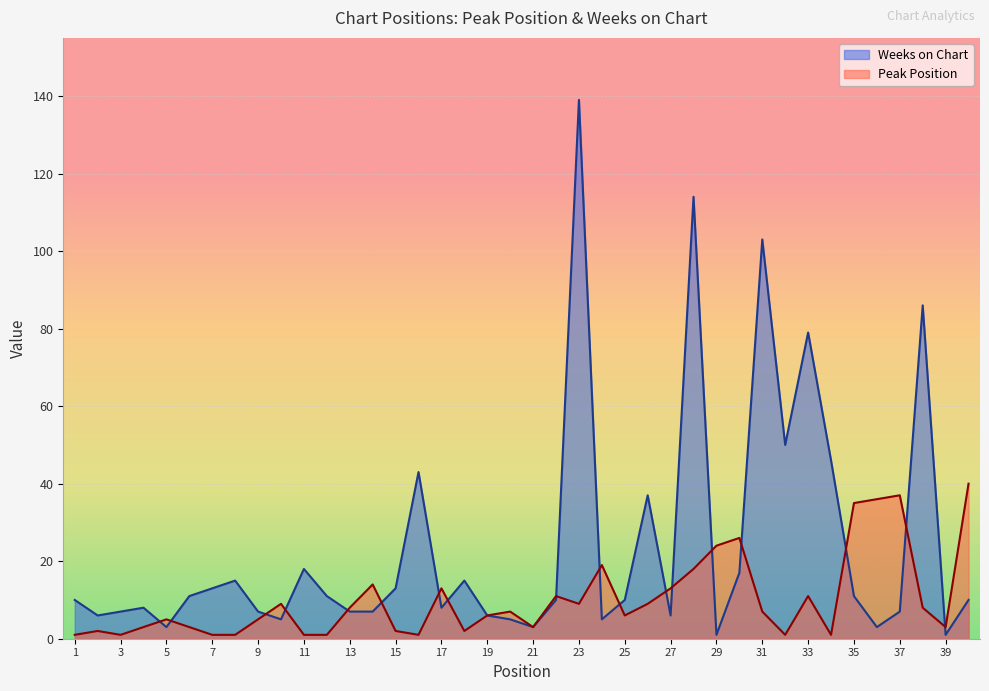

What is the minimum value for Peak Position?

1